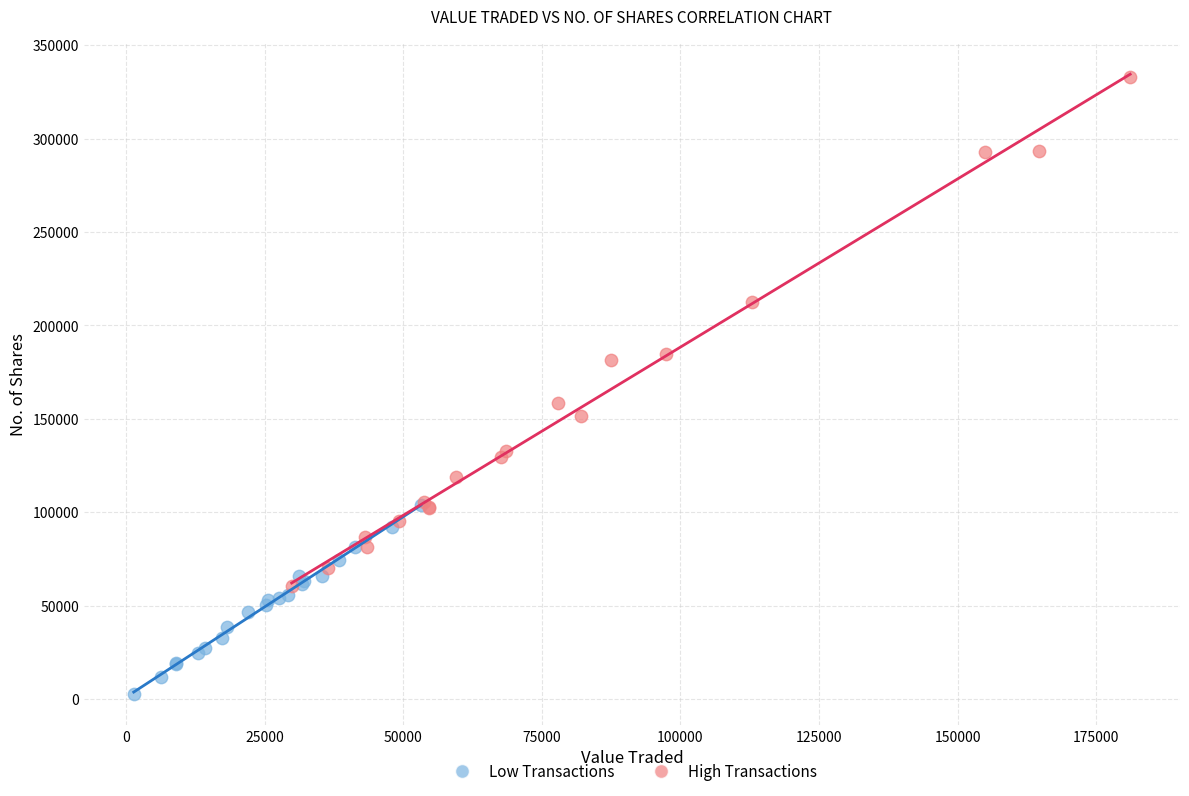

Which series contains the lowest Y value?

Low Transactions